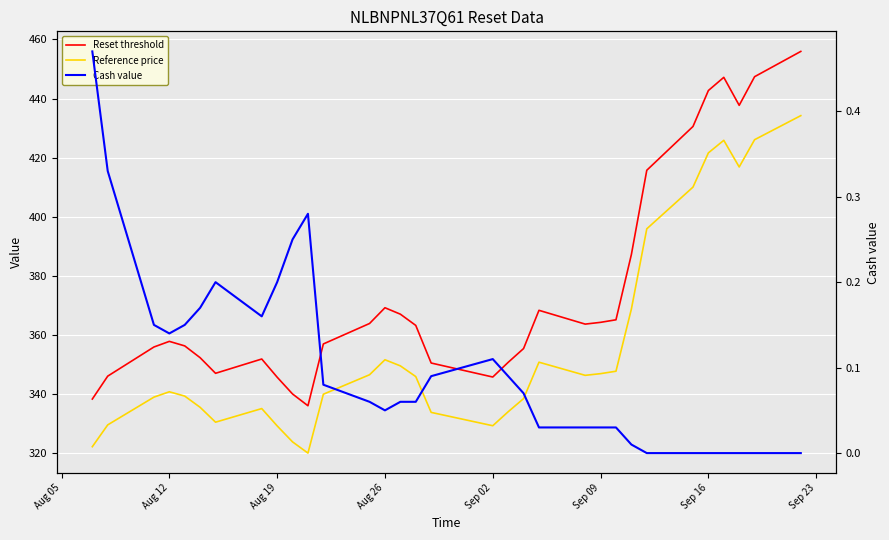

What are all the series names shown in the legend?

Reset threshold, Reference price, Cash value